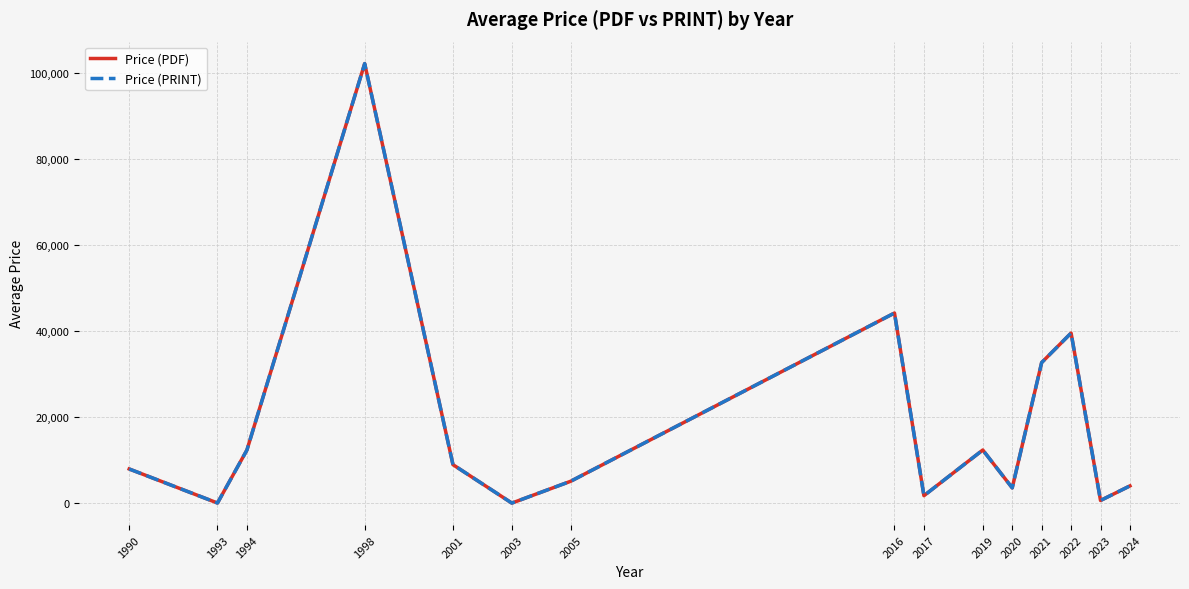

At which label is Price (PRINT) closest to 51090?

2016